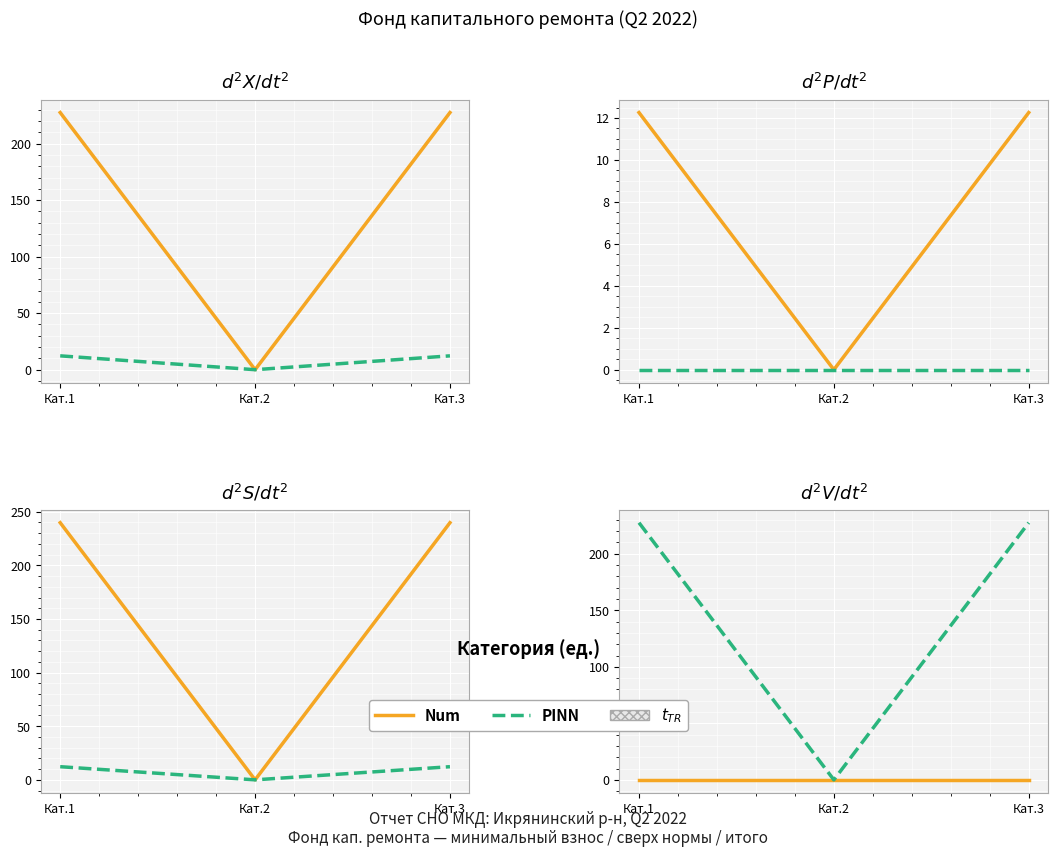

Rank the series at Кат.1 from lowest to highest value.

Num, PINN